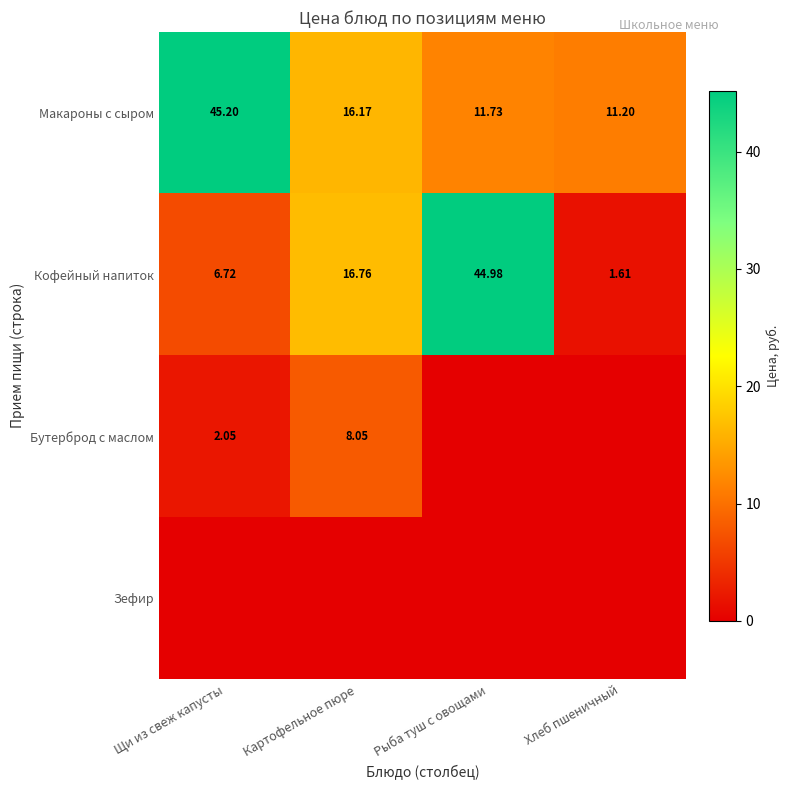

What is the highest value of the Кофейный напиток series?

45.0